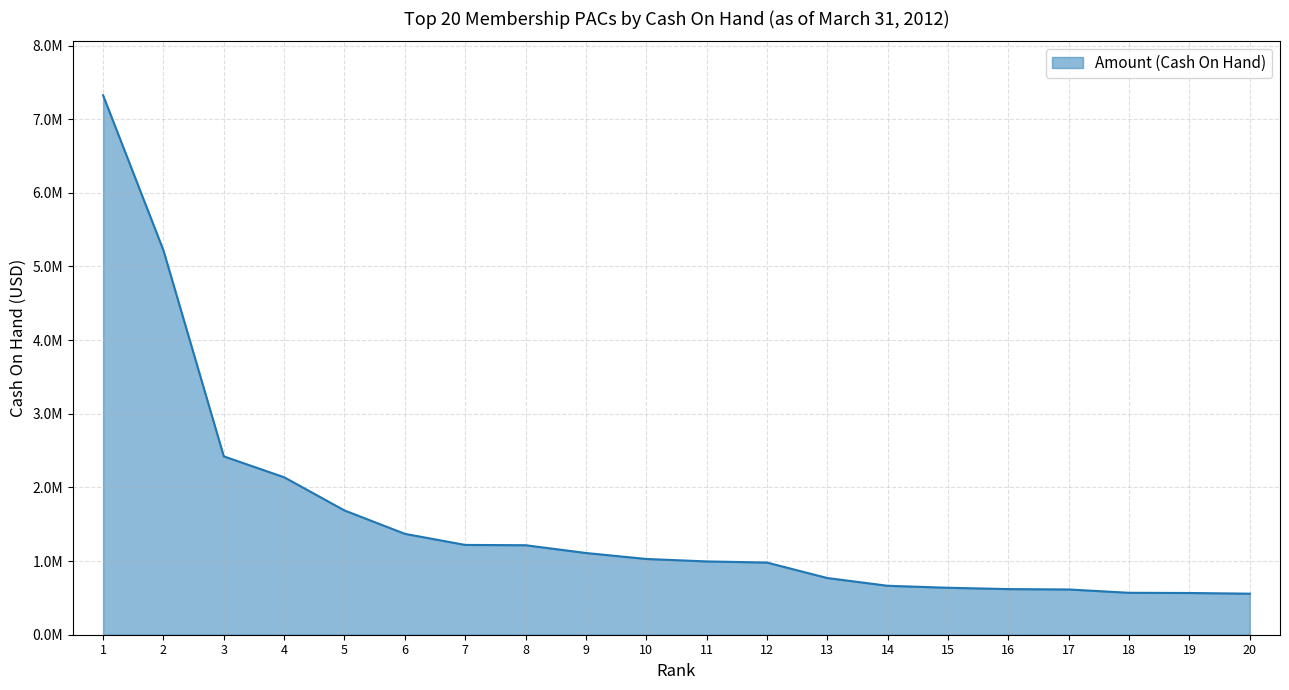

What is the average value?

1585249.5